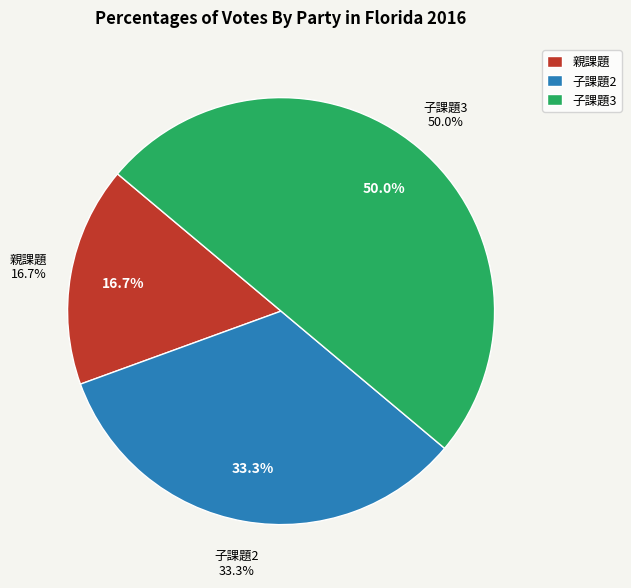

How many segments does this pie chart have?

3